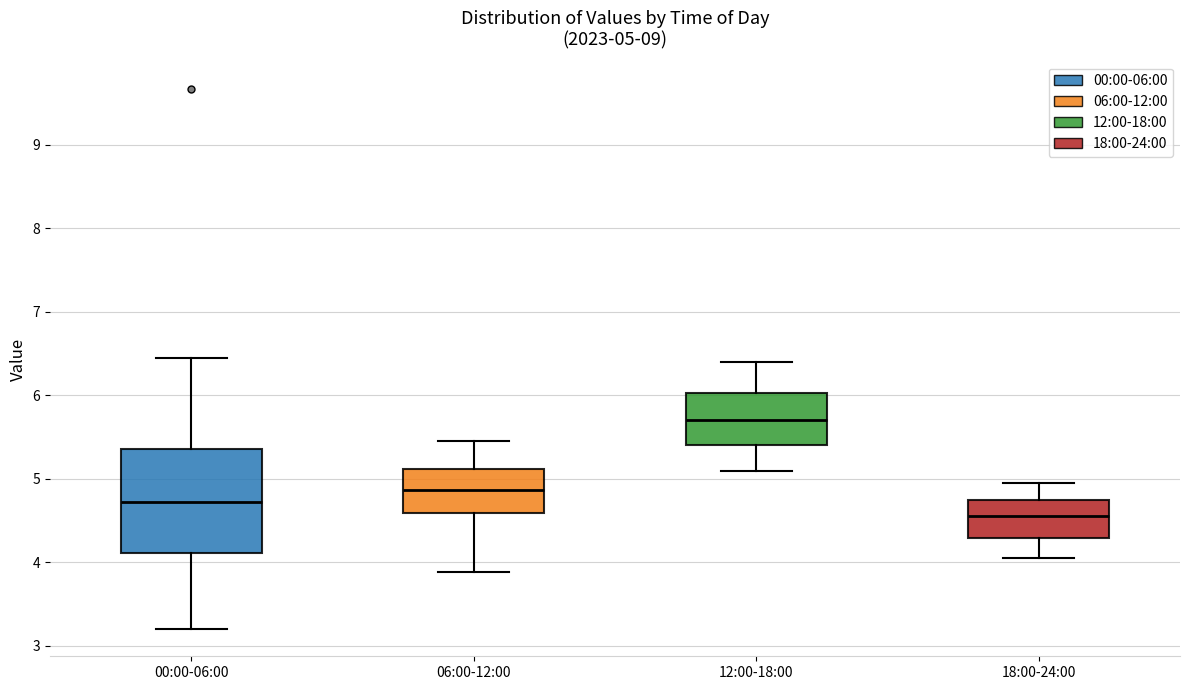

Which box has the lowest median line?

18:00-24:00